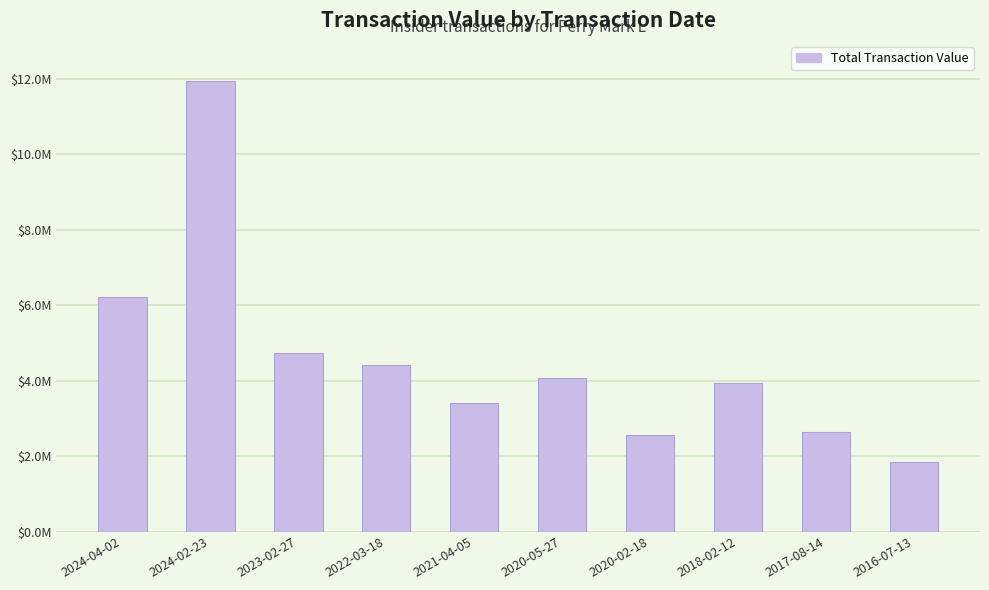

What is the label of the 8th bar from the right?

2023-02-27